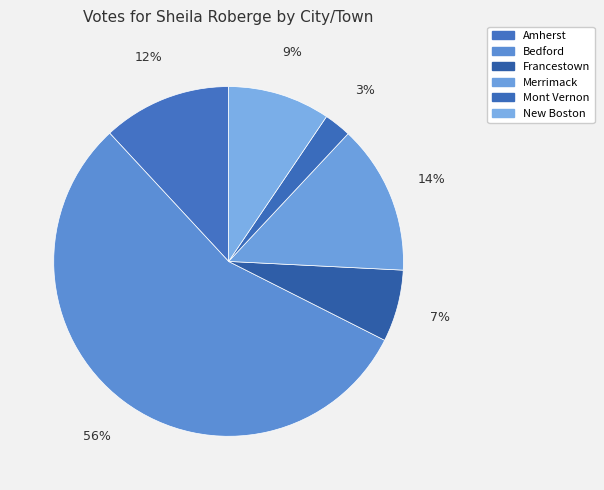

How many slices are in this pie chart?

6